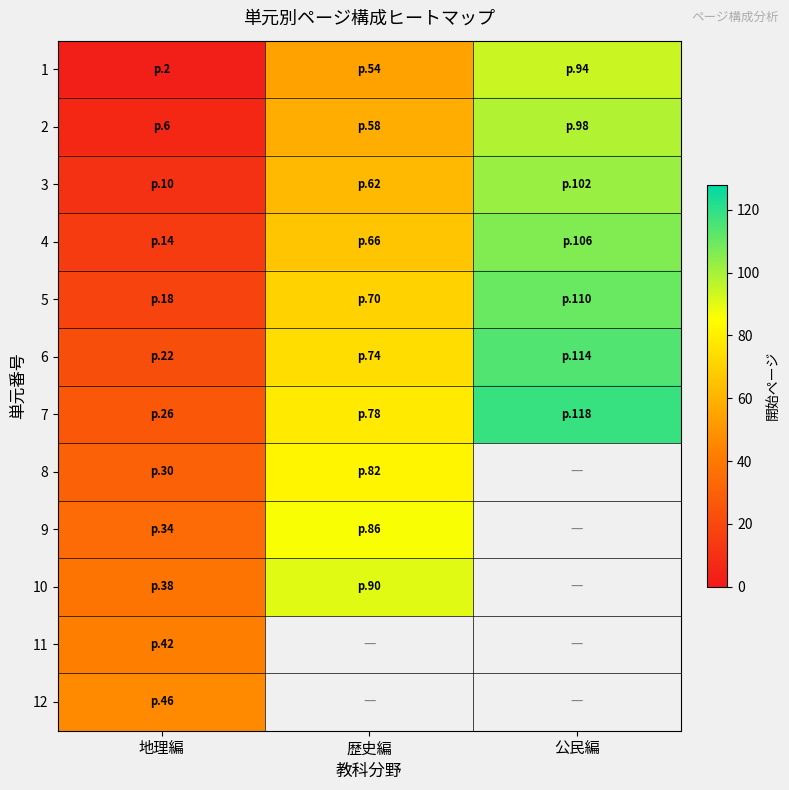

The value of 4 at 公民編 is 180.8. True or false?

False